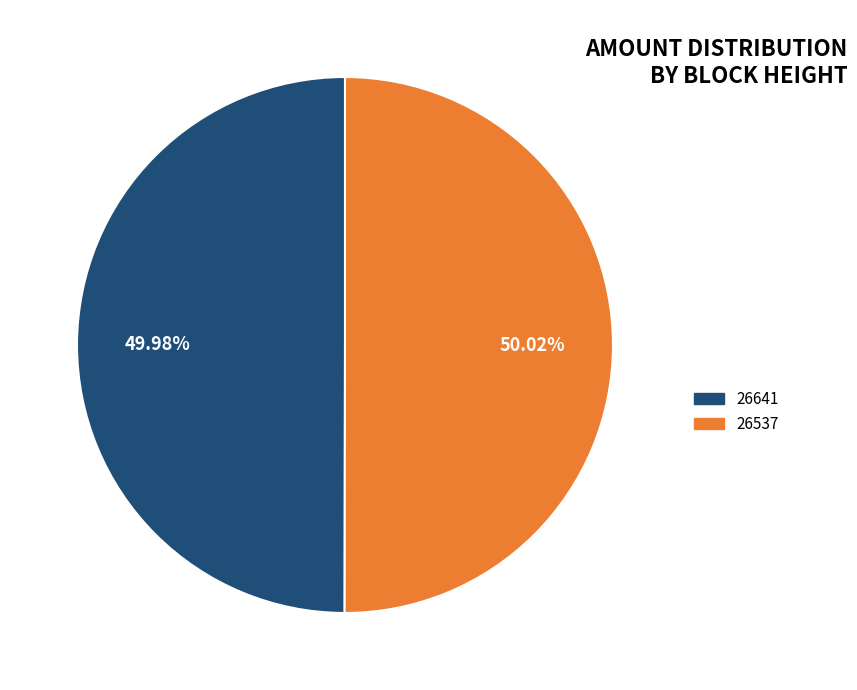

Combined, do 26641 and 26537 account for over 50%?

Yes